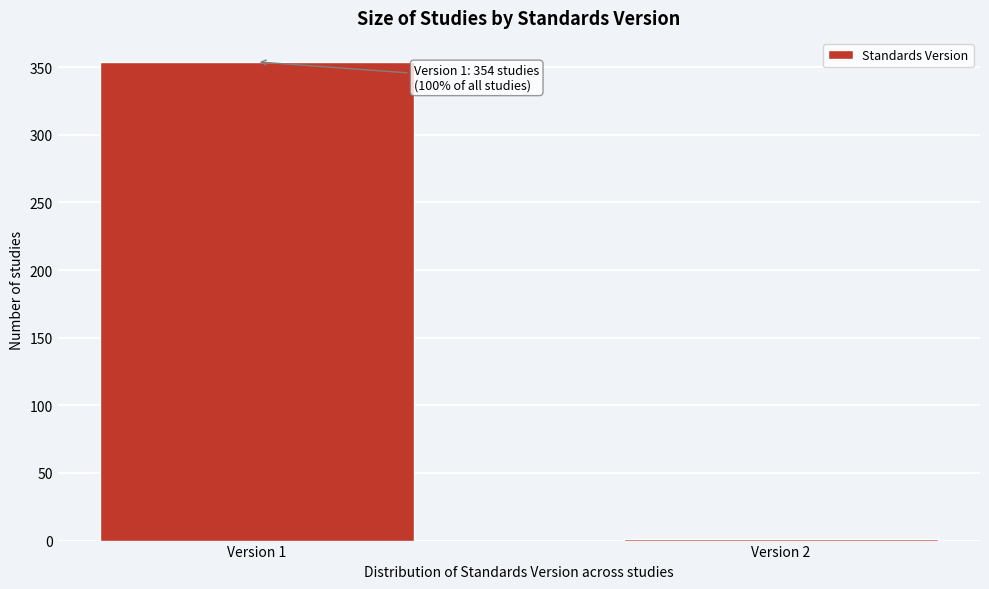

Reading left to right, transcribe all the data shown in this chart.

Version 1=354	Version 2=1